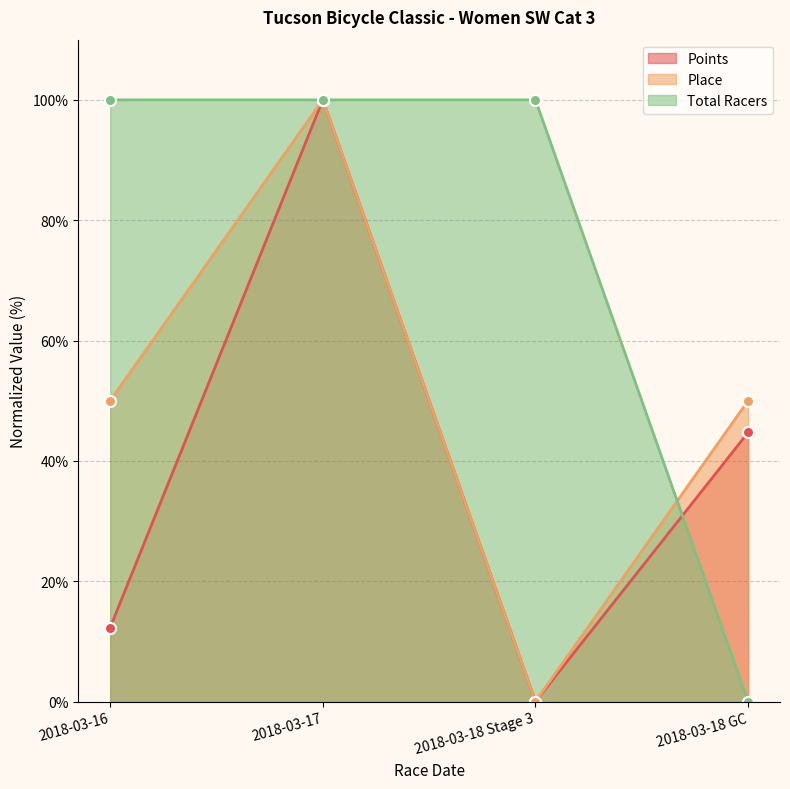

What is the sum of the Place values at 2018-03-18 GC and 2018-03-16?

100.0